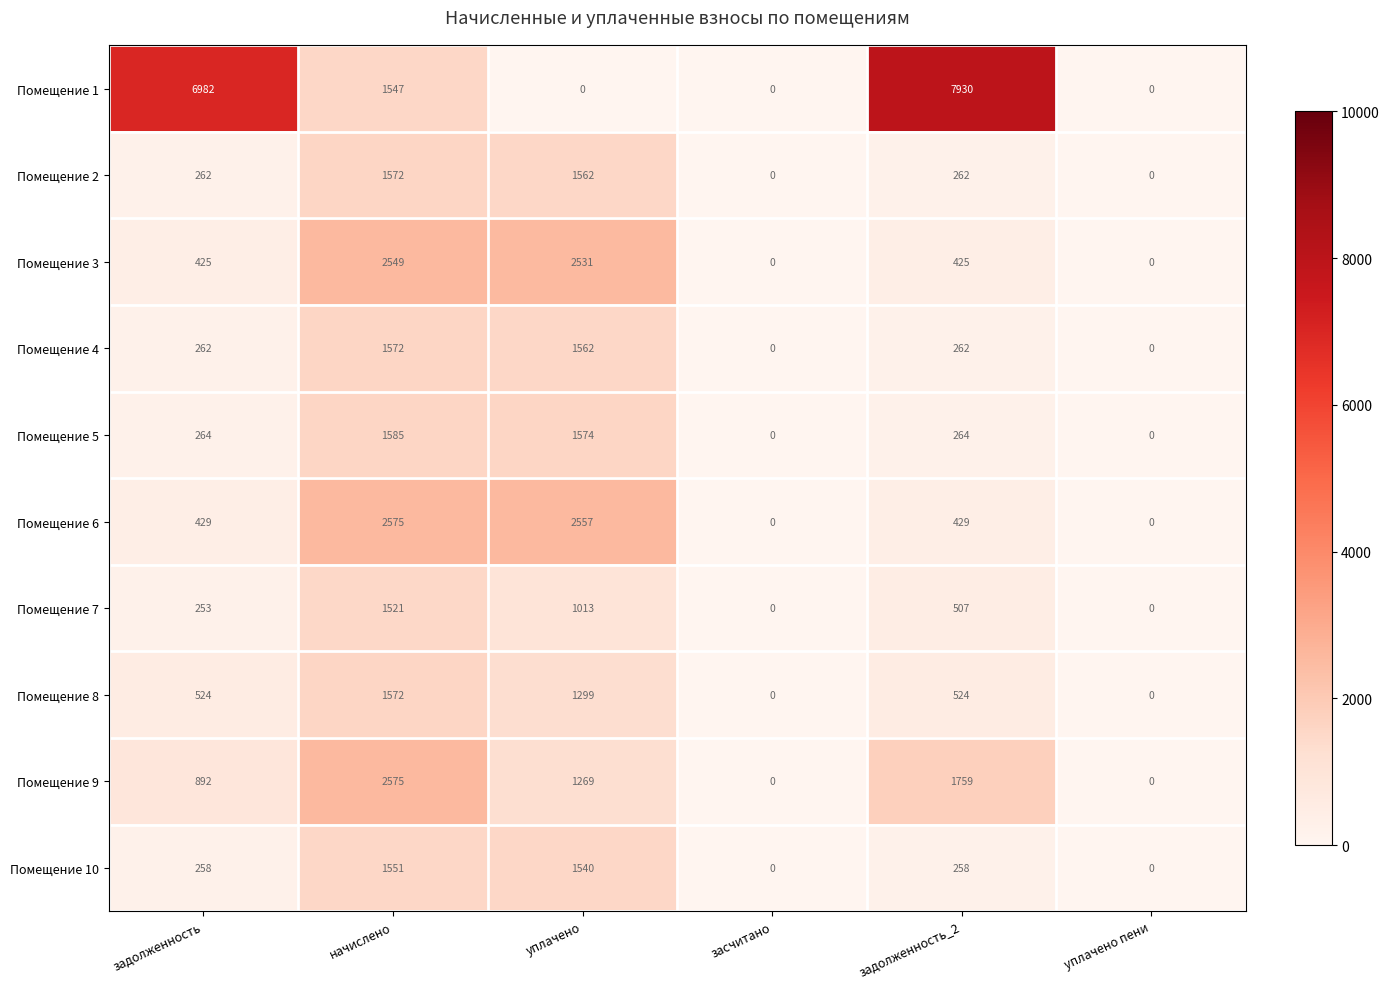

The Помещение 6 series shows 2575 at начислено. True or false?

True